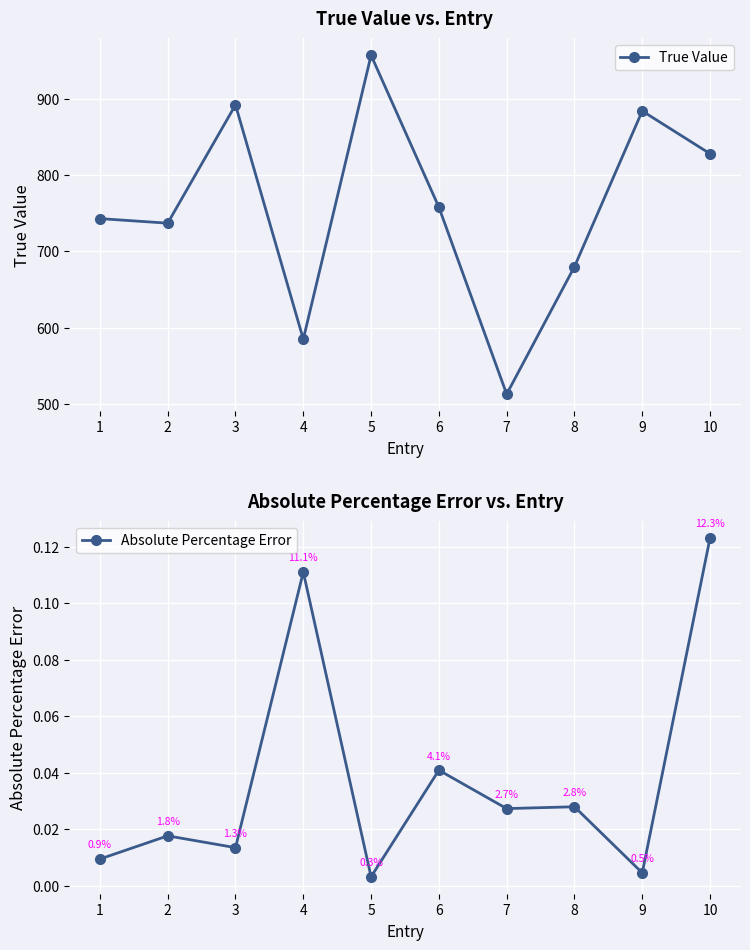

Which category has the lowest value in the True Value series?

7